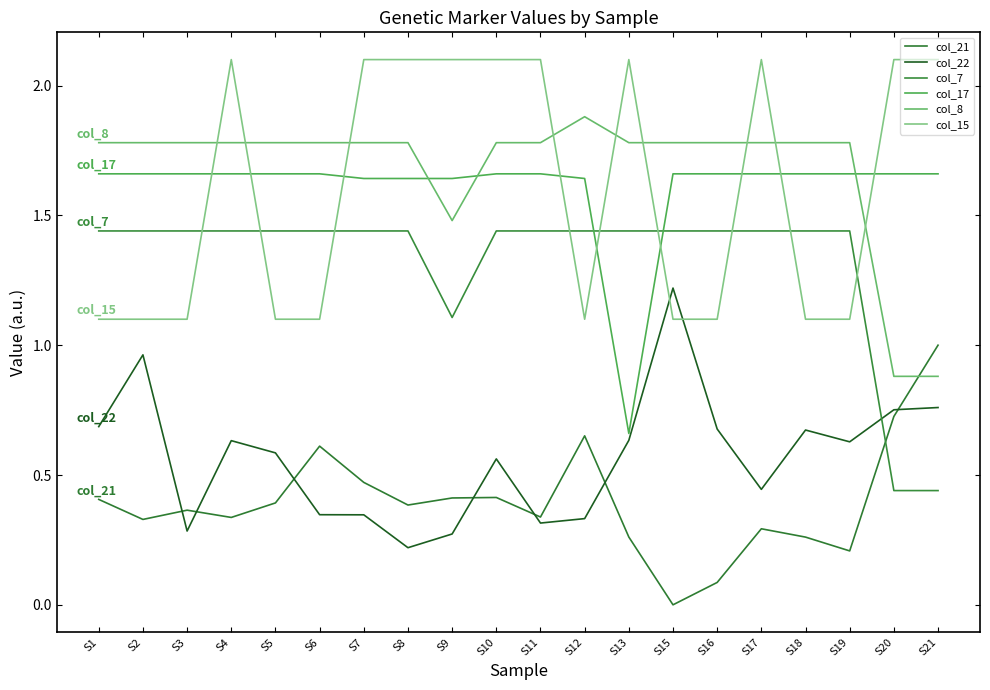

What is the maximum value shown in the chart?

2.1